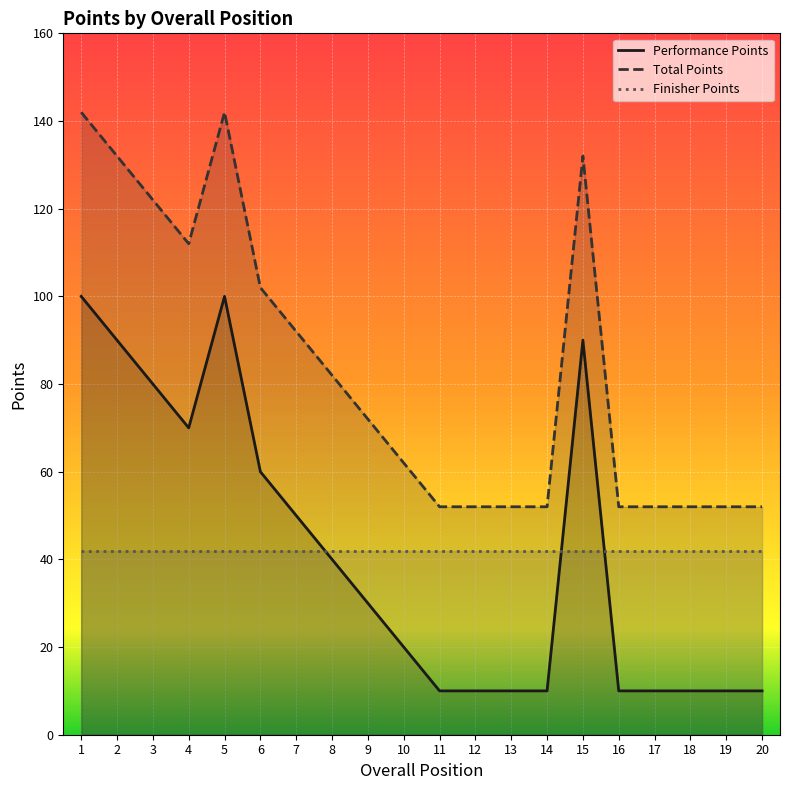

Which series has the widest spread of values?

Performance Points